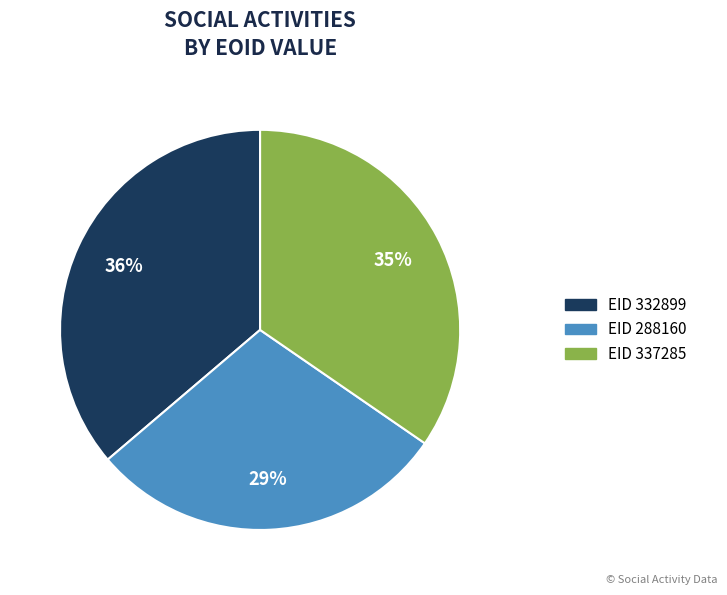

To the nearest percent, what is the average slice percentage?

33%